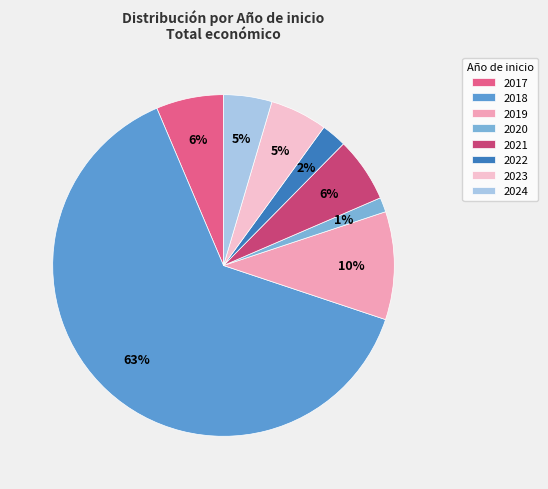

To the nearest percent, what is the average slice percentage?

12%